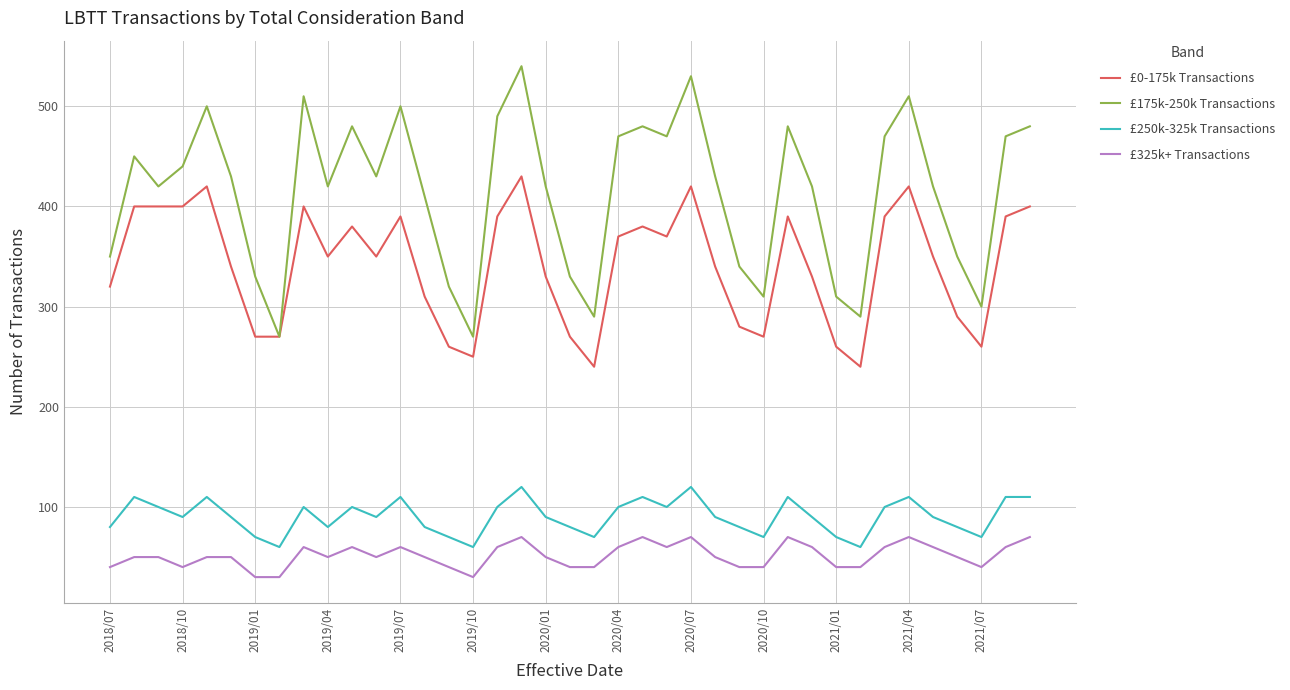

Which series has the widest spread of values?

£175k-250k Transactions